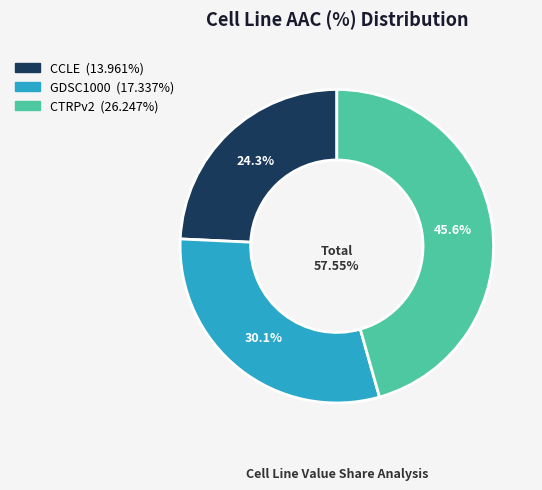

True or false: CTRPv2 accounts for 34% of the total.

False